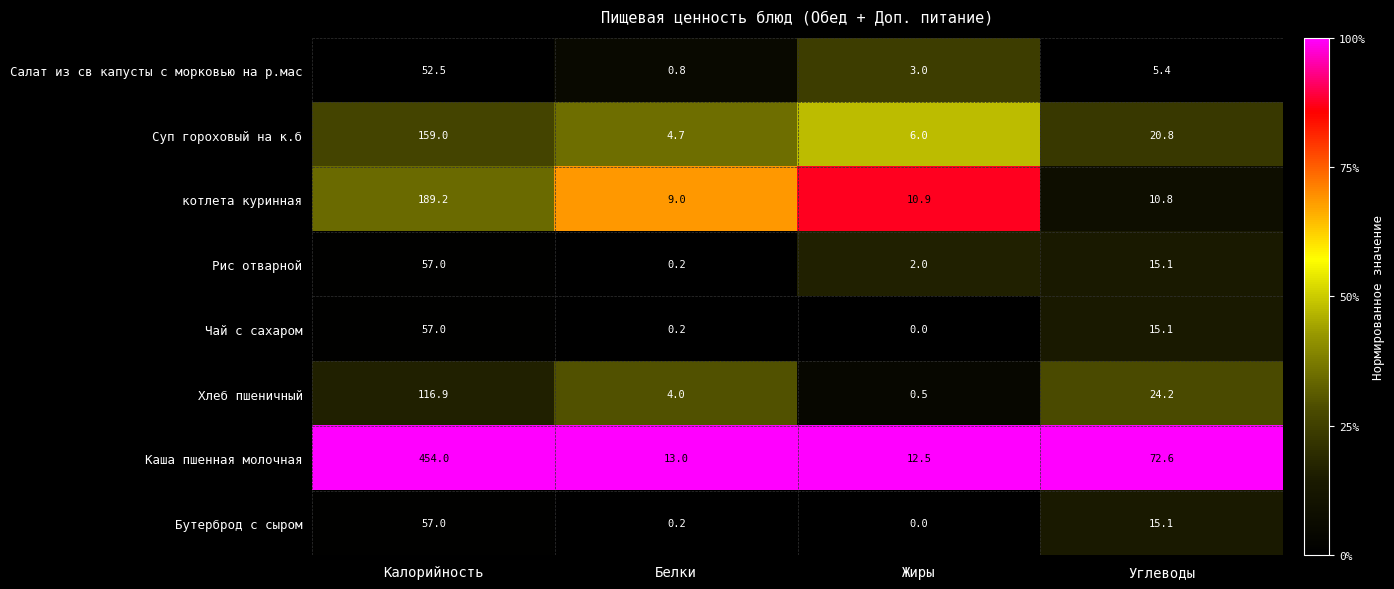

Rank the categories by Хлеб пшеничный value from lowest to highest.

Жиры, Белки, Углеводы, Калорийность